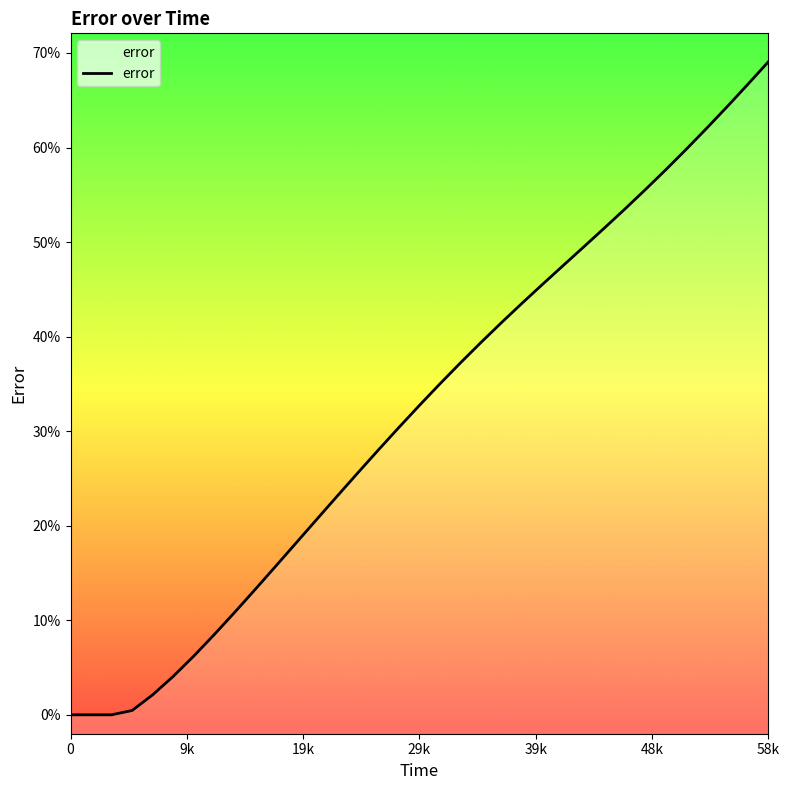

What is the sum of all values?

111.9